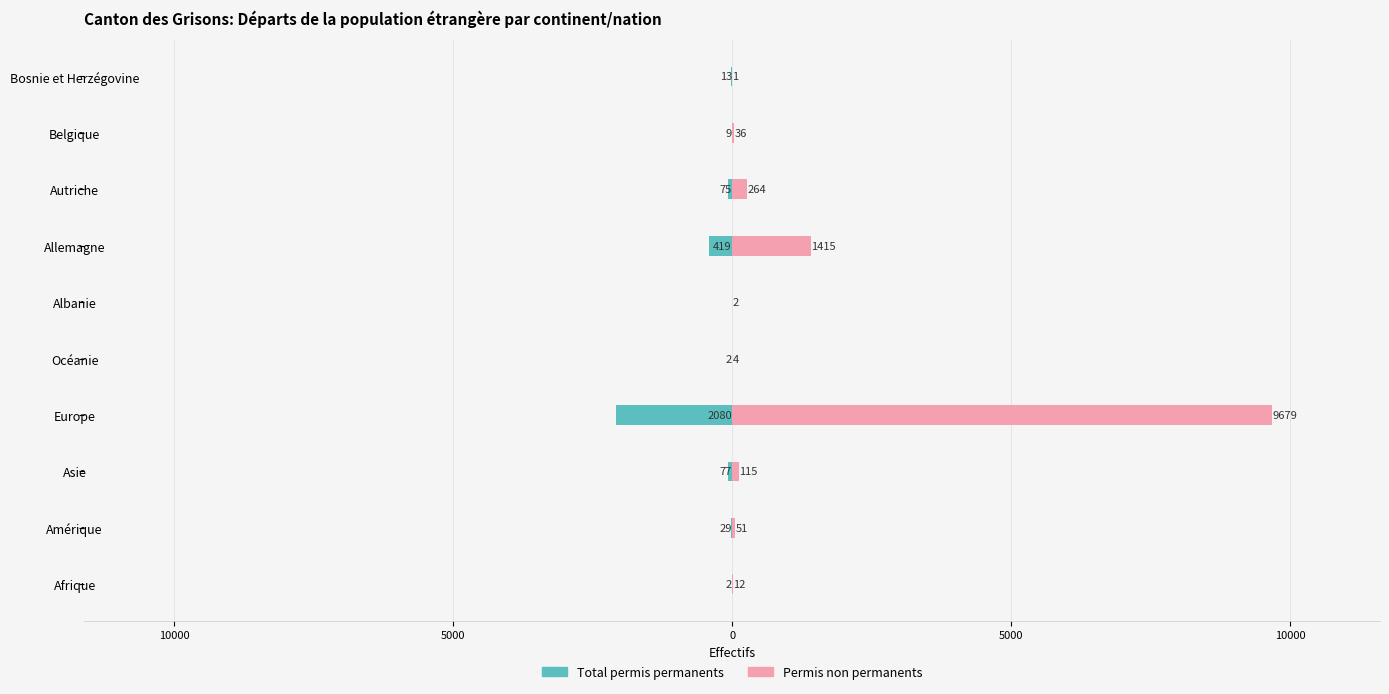

Between Europe and Albanie, which series saw the biggest shift?

Permis non permanents